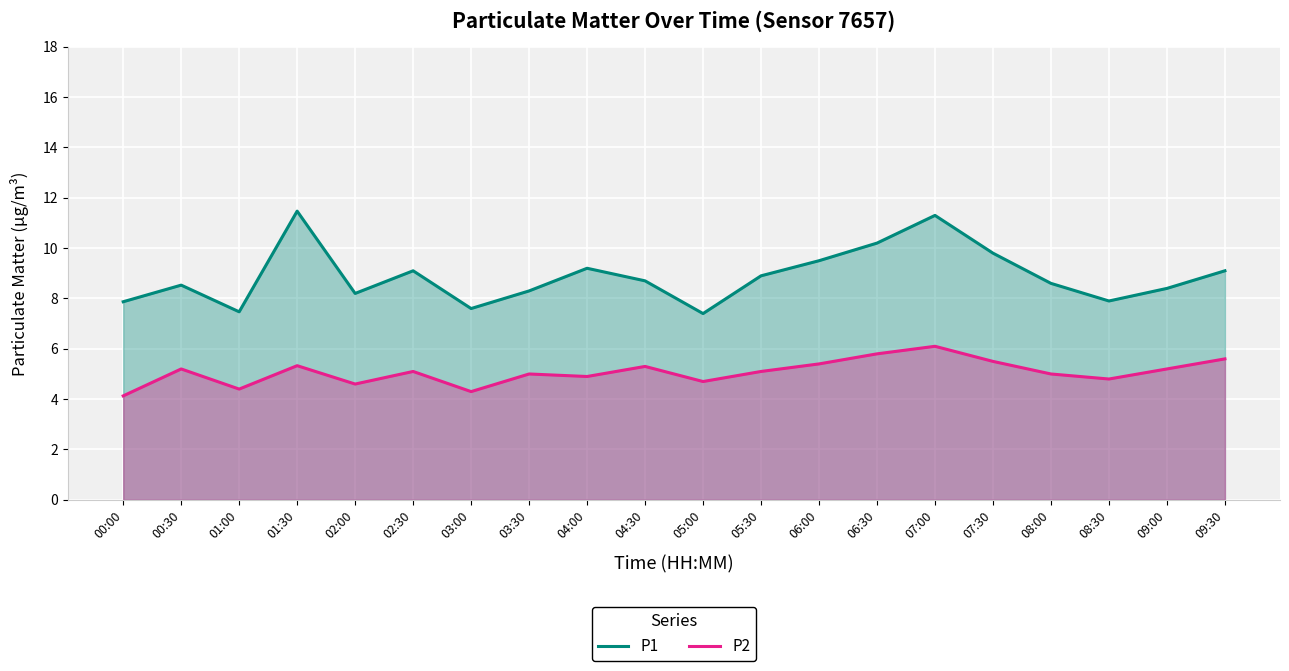

Does the chart display data point markers on the line(s)?

No